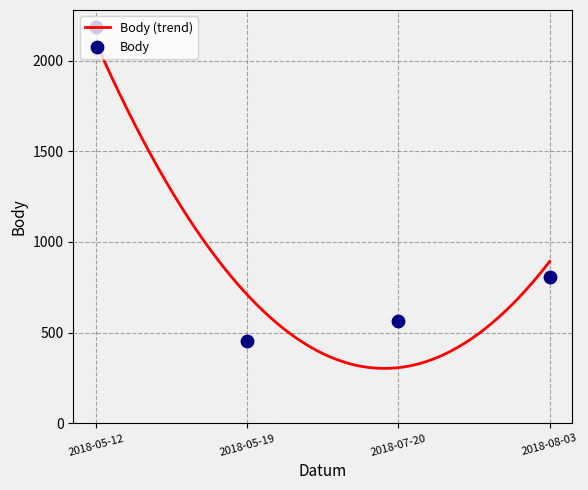

At how many categories does at least one series exceed 403?

4